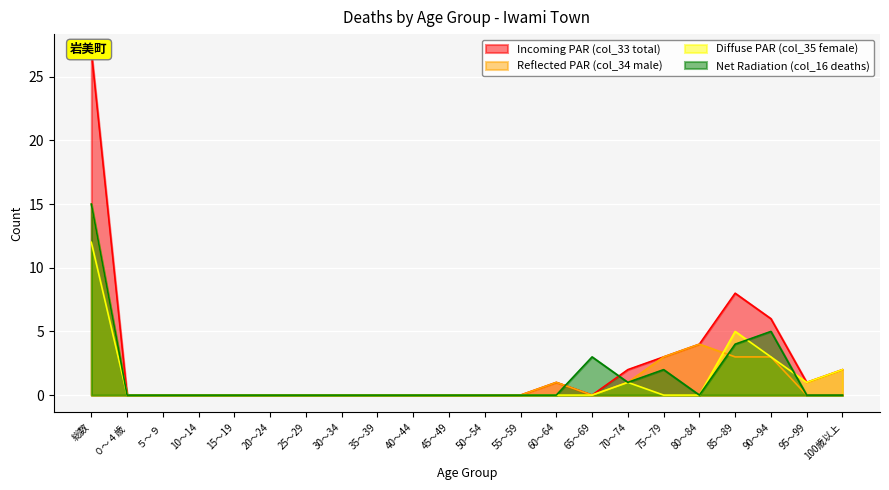

What is the difference between the maximum and minimum values in the Incoming PAR (col_33 total) series?

27